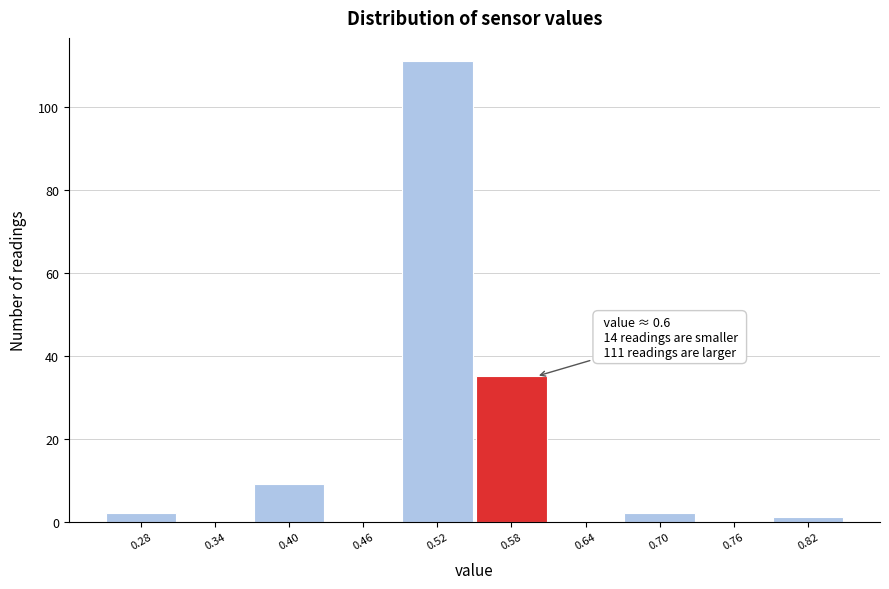

Which range on the x-axis has the tallest bar?

0.49 to 0.55